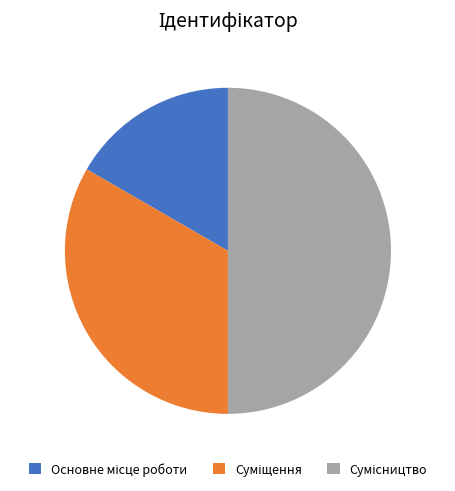

The Сумісництво slice represents 50% of the pie. True or false?

True